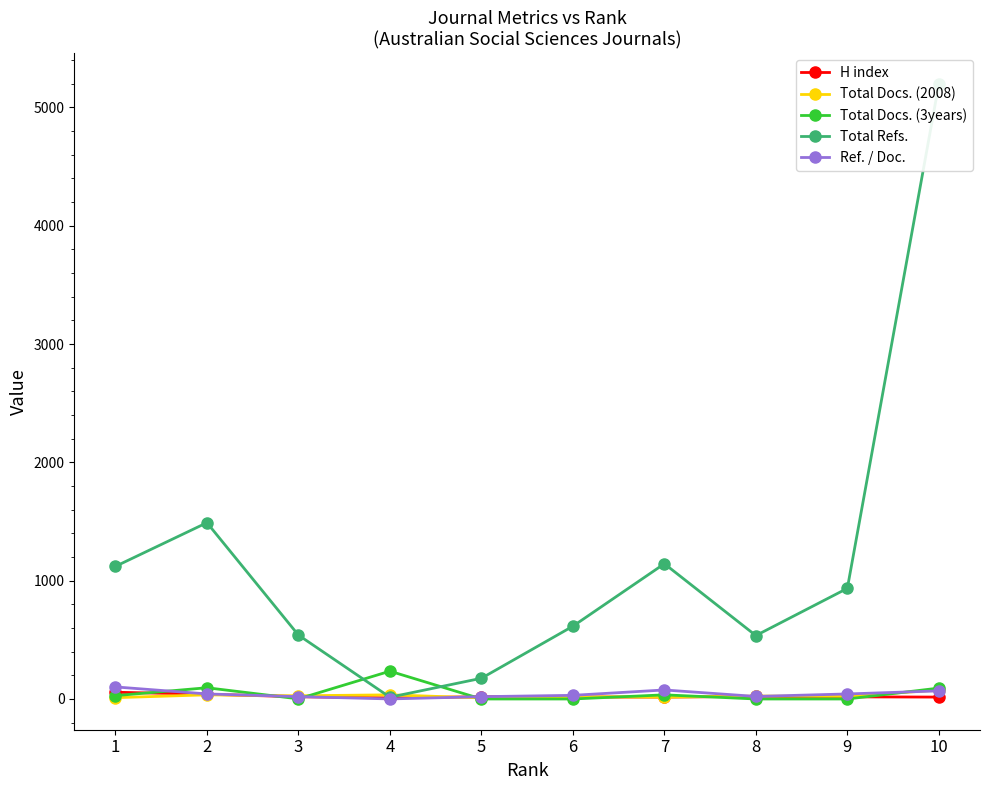

At which label does Total Docs. (3years) reach its peak?

4